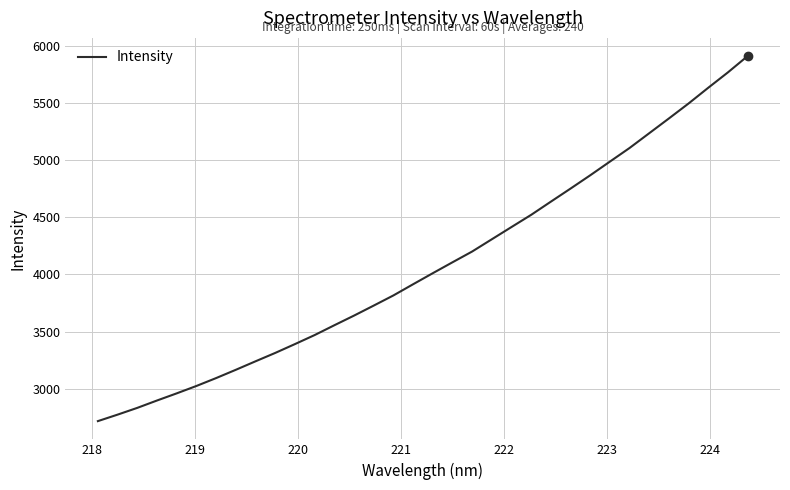

Count the number of categories in the chart.

34